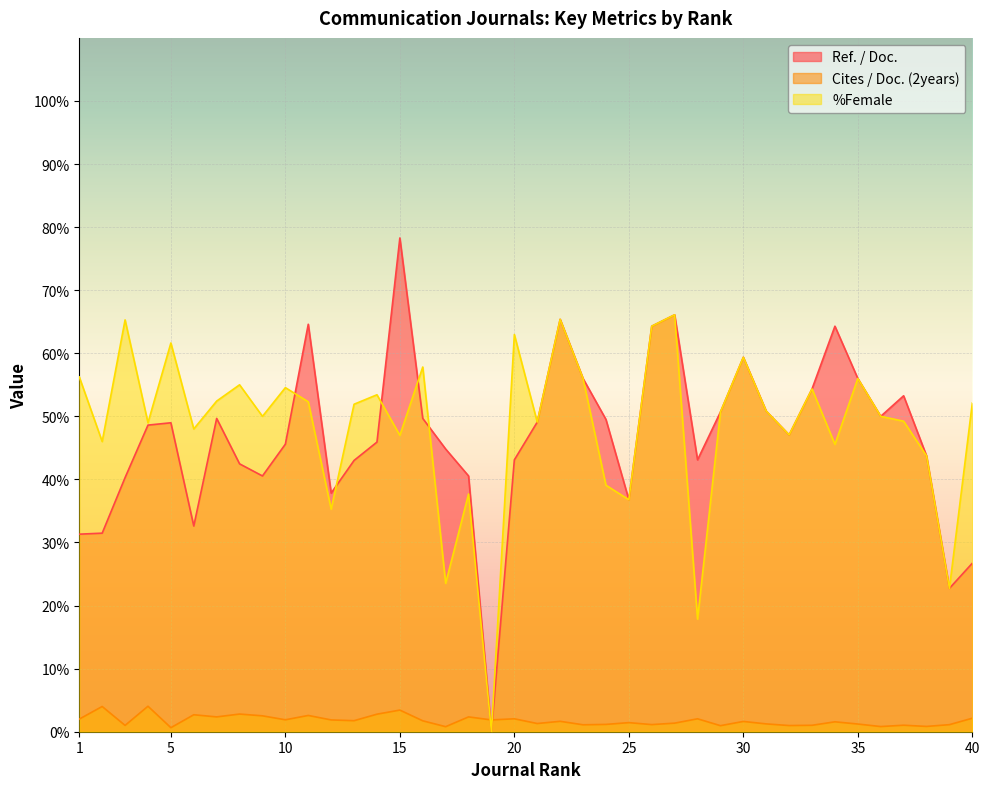

What is the spread (max minus min) of values at 2?

42.0